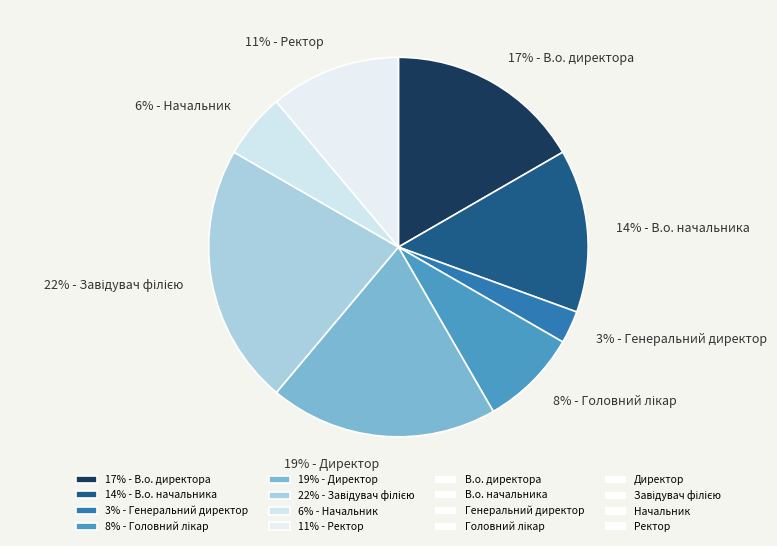

Approximately how many times larger is the value at 14% - В.о. начальника compared to 17% - В.о. директора?

0.8